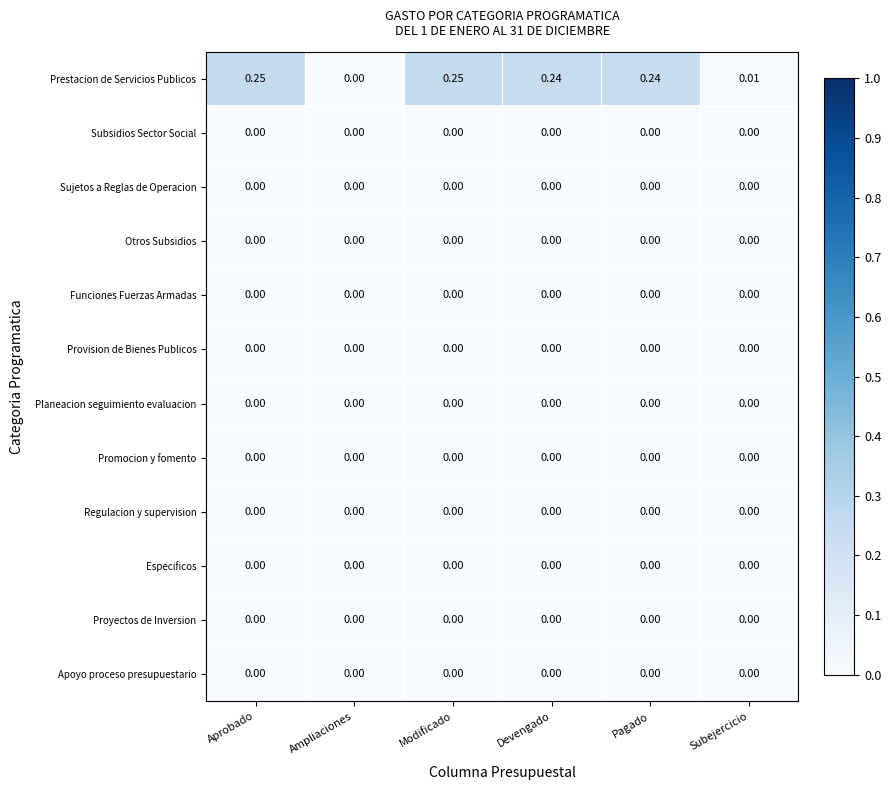

Which series has the largest total across all categories?

Prestacion de Servicios Publicos